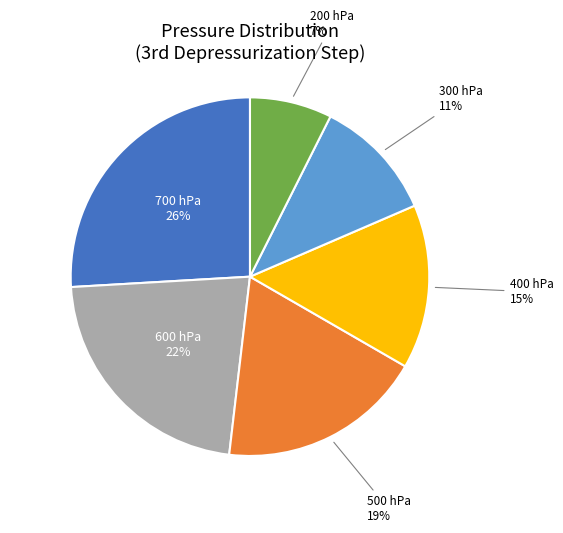

True or false: 300 hPa accounts for 11% of the total.

True